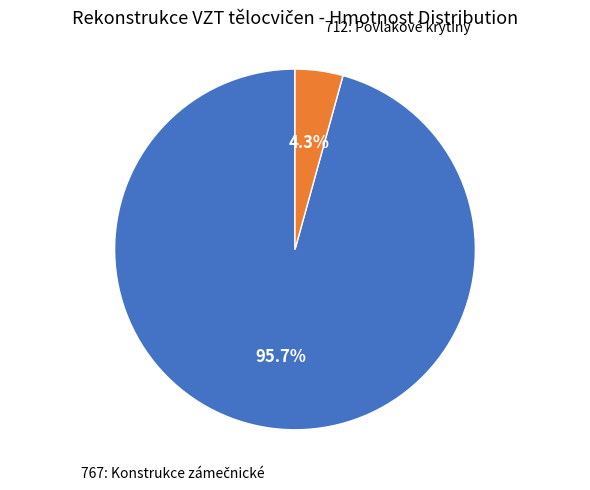

Is there a majority slice in this chart?

Yes